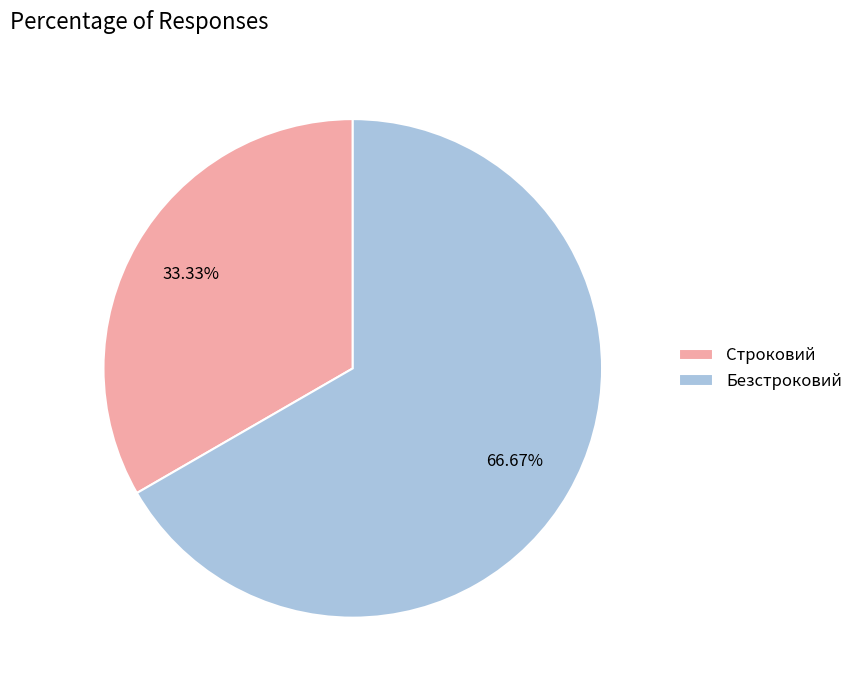

How many segments does this pie chart have?

2